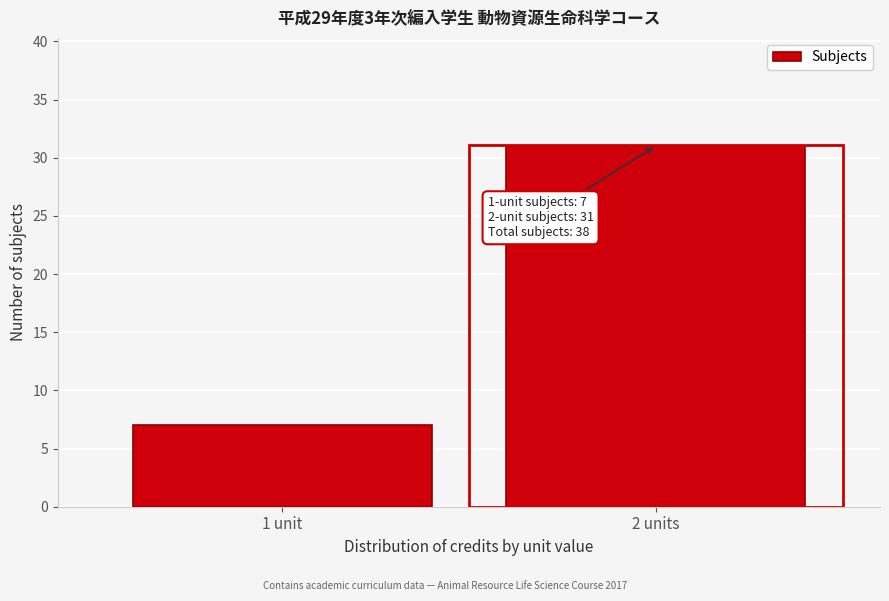

Reading left to right, list all the values displayed in this chart.

1 unit=7	2 units=31